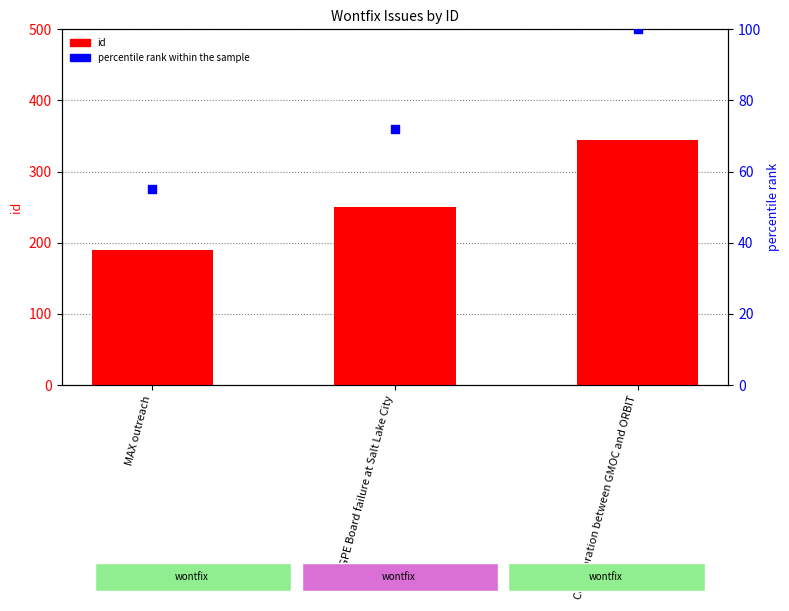

What is the total value across all series at MAX outreach?

245